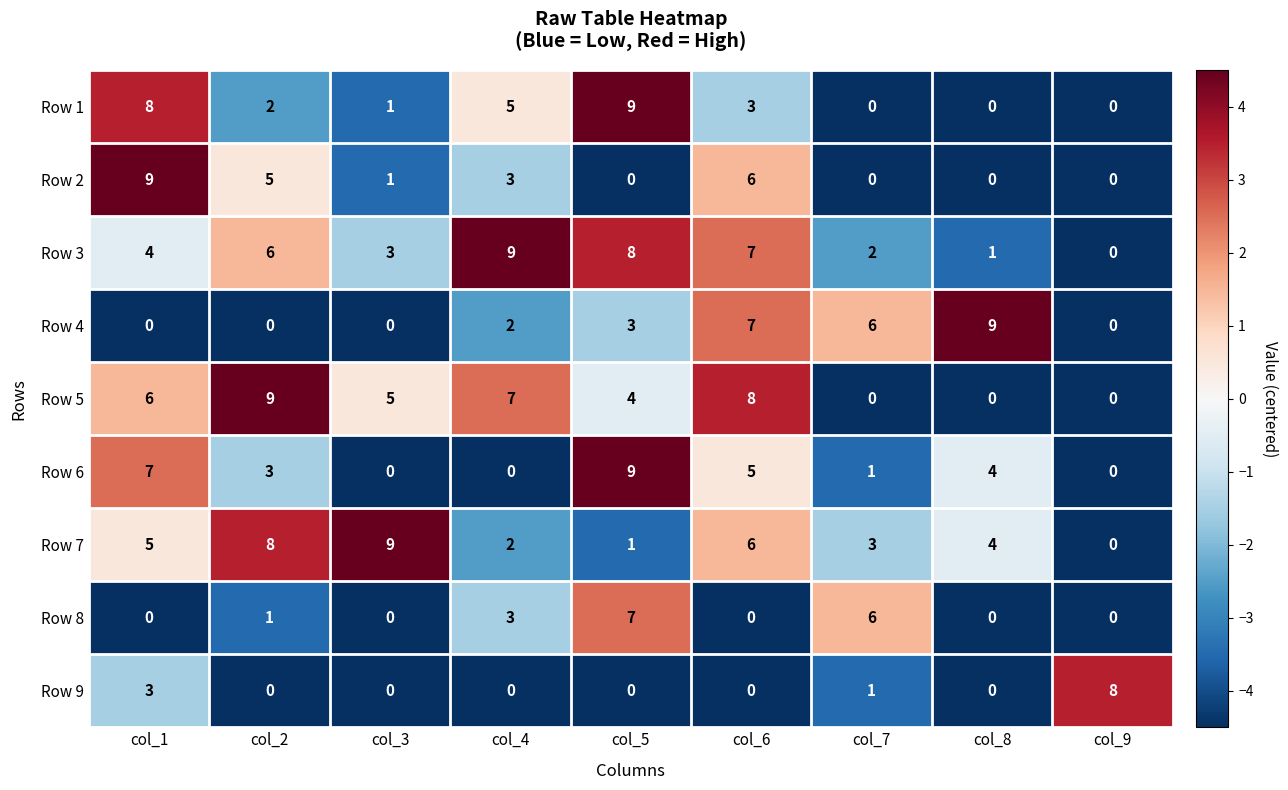

The value of Row 5 at col_8 is 0. True or false?

True